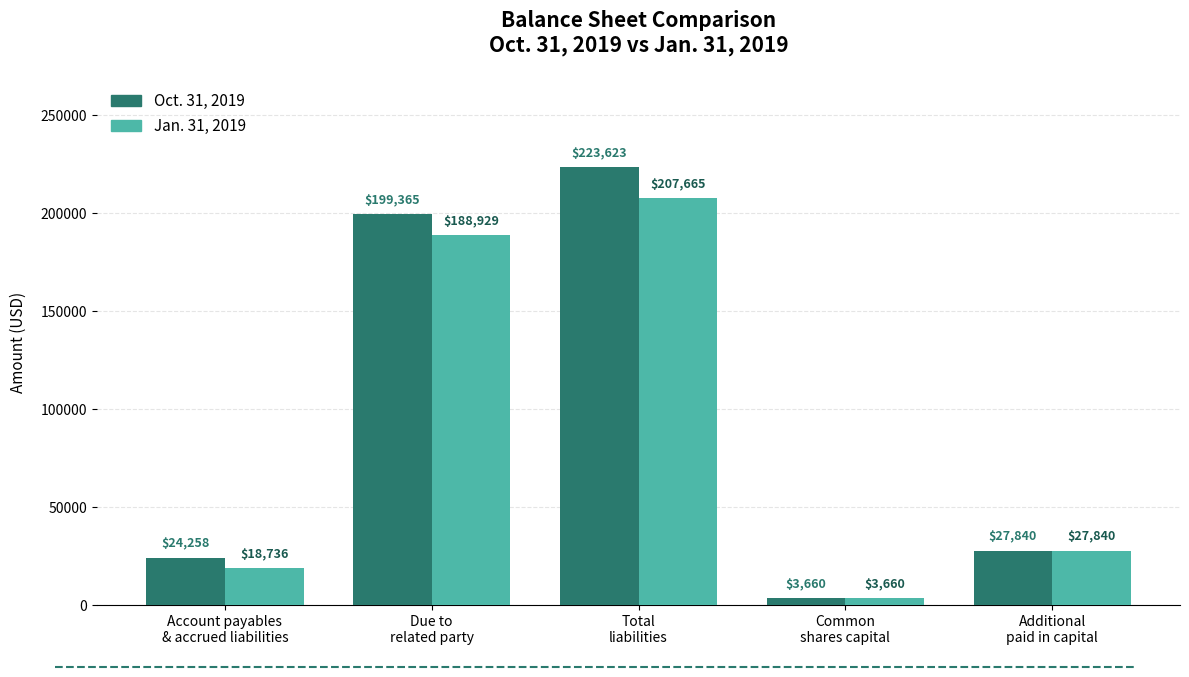

Which series has the largest range (max minus min)?

Oct. 31, 2019